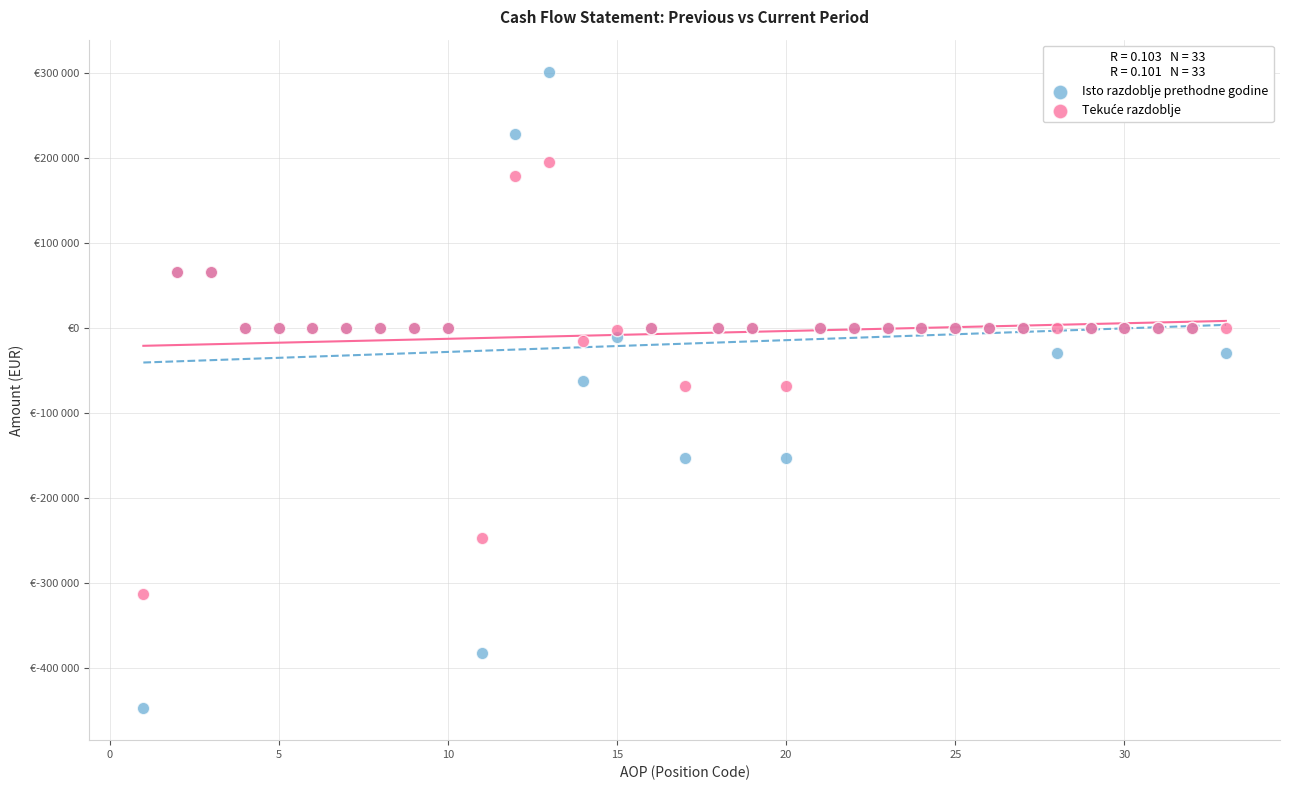

Which series has the widest spread of Y values?

Isto razdoblje prethodne godine